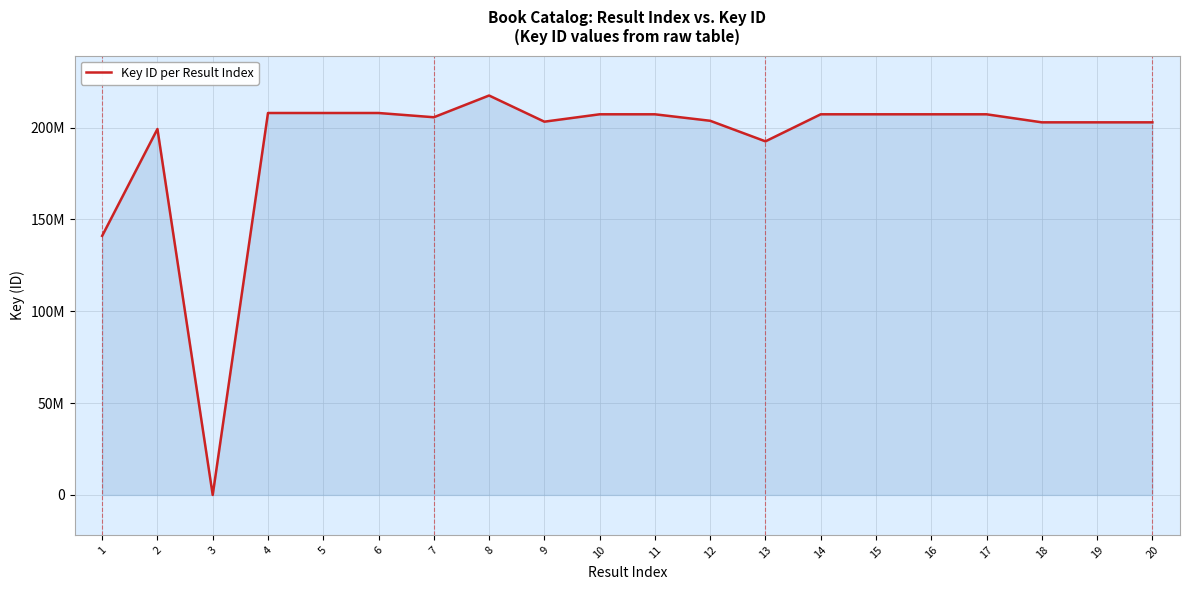

What is the average value?

191888209